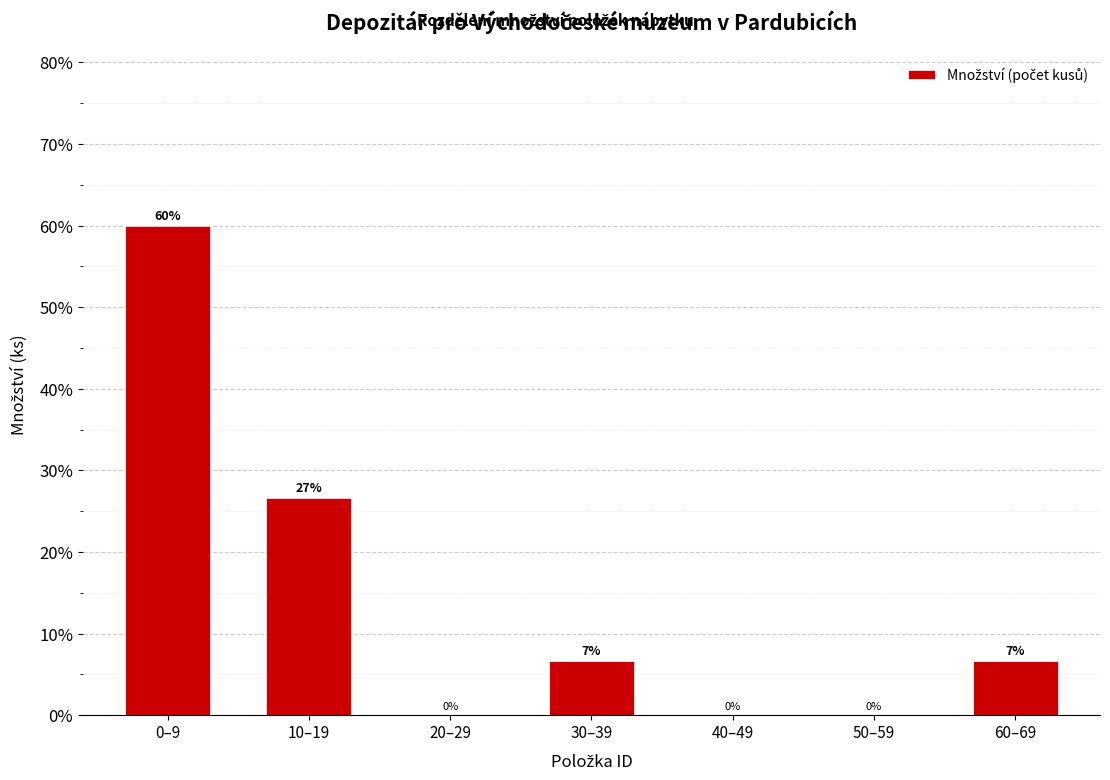

Between 0–9 and 20–29, which is larger?

0–9